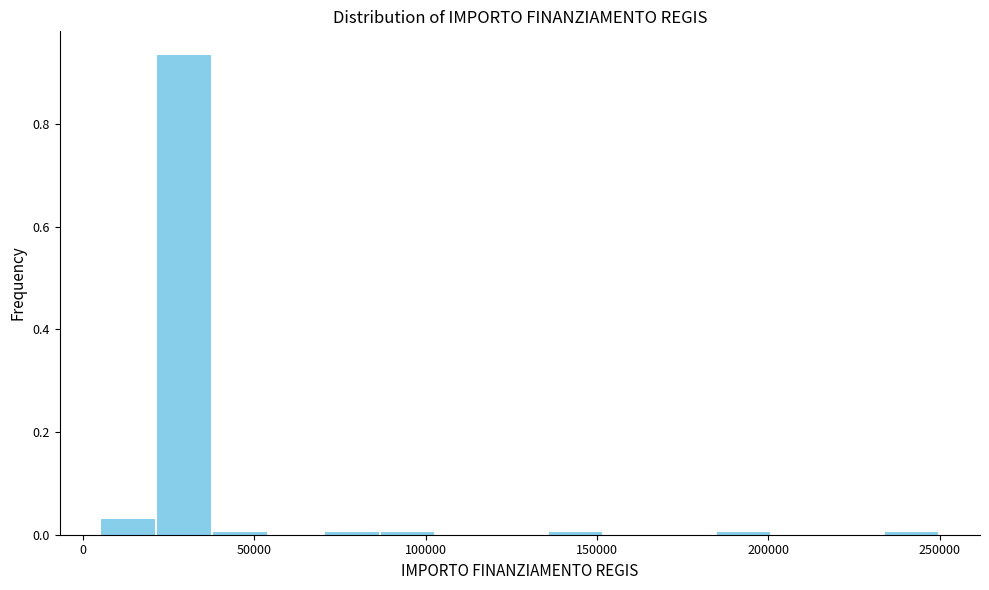

Read against the x-axis, roughly where is the centre of the tallest bar?

30000